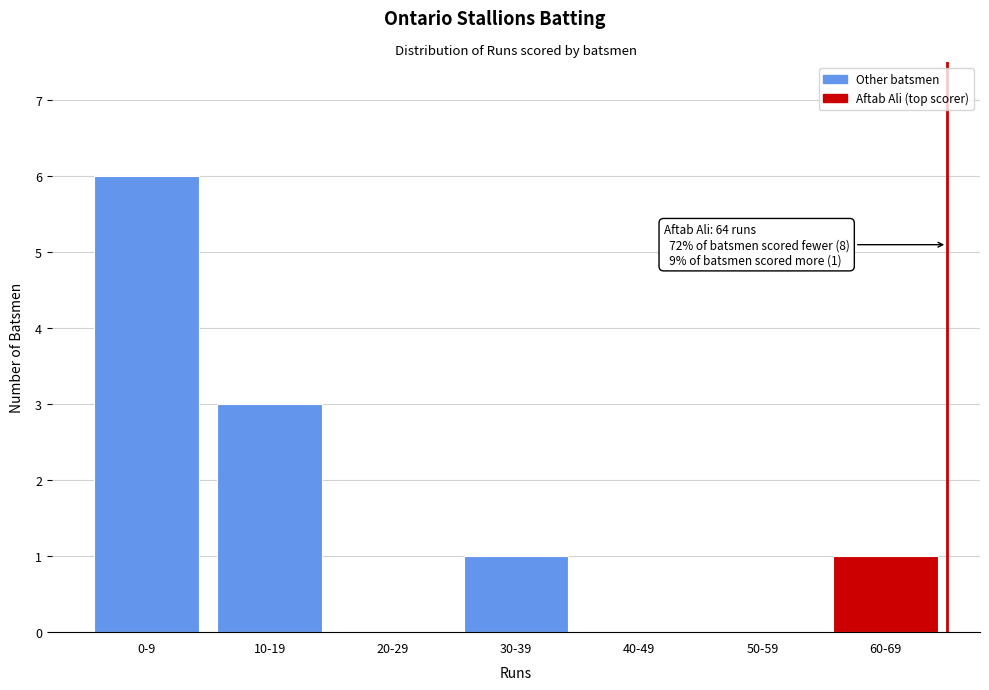

Reading right to left, what are all the values shown in this chart?

60-69=1	50-59=0	40-49=0	30-39=1	20-29=0	10-19=3	0-9=6